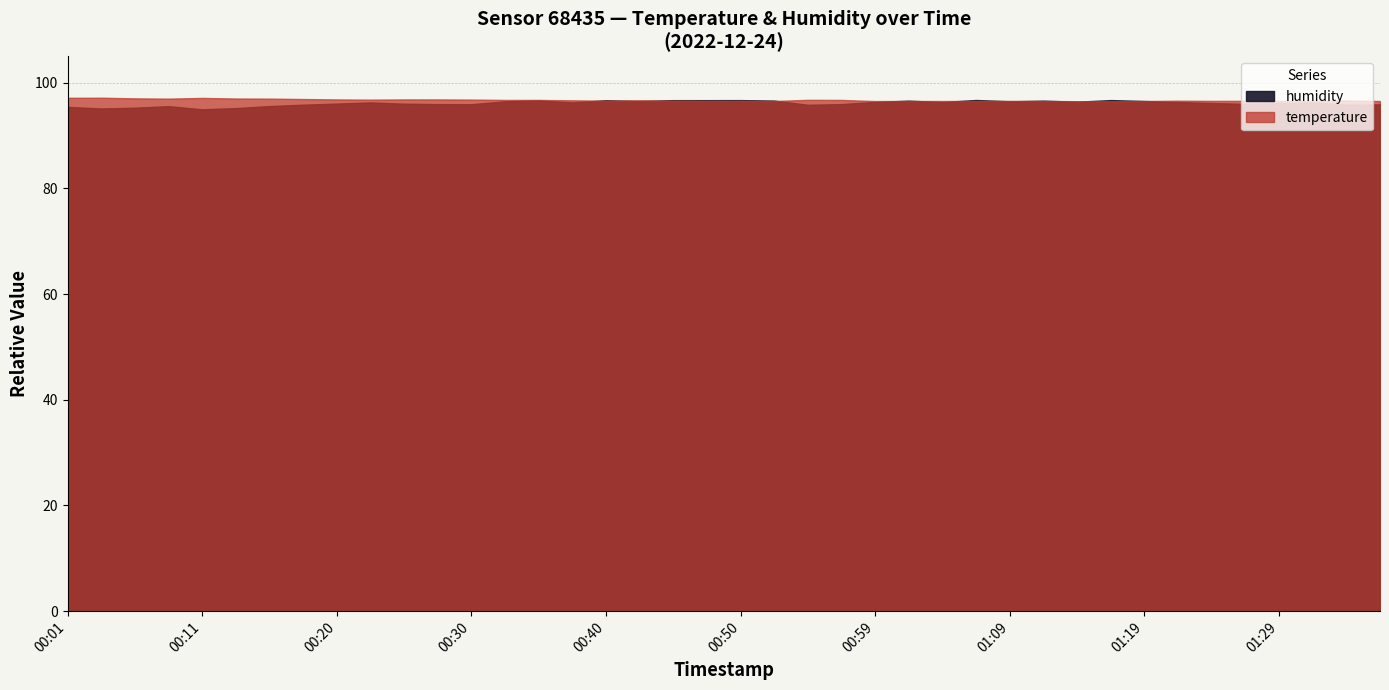

At which label is the value closest to 95?

00:11